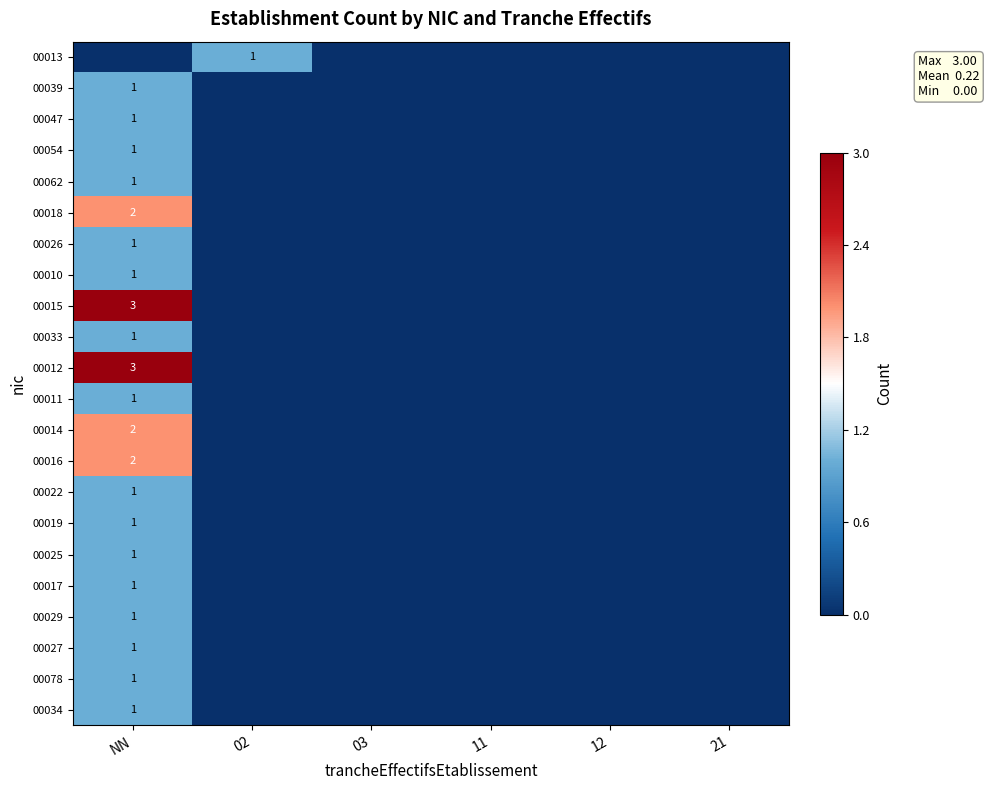

True or false: 00012 has a value of 3 at NN.

True